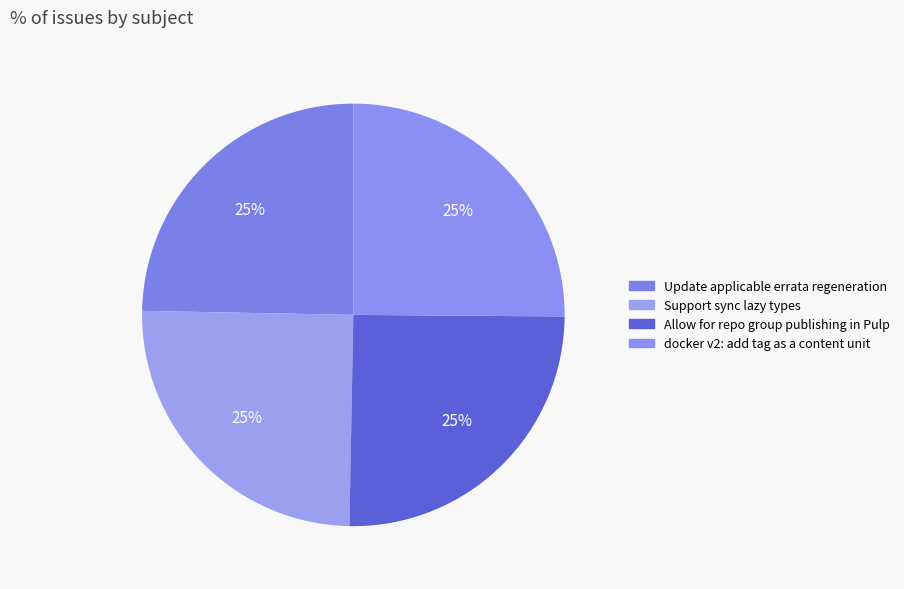

What percentage is NOT represented by Update applicable errata regeneration?

75.3%